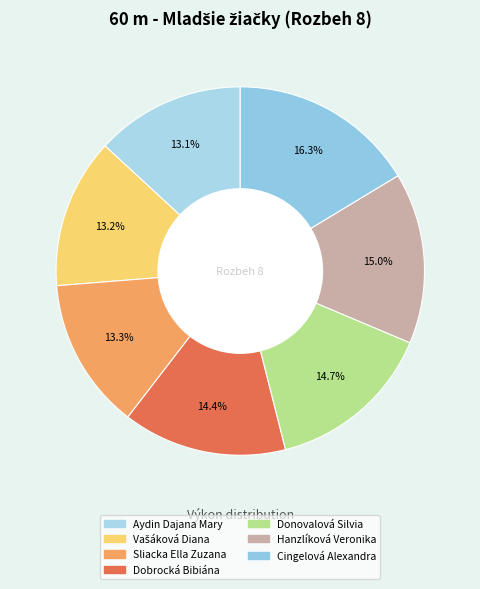

Which category has the biggest portion of the pie?

Cingelová Alexandra